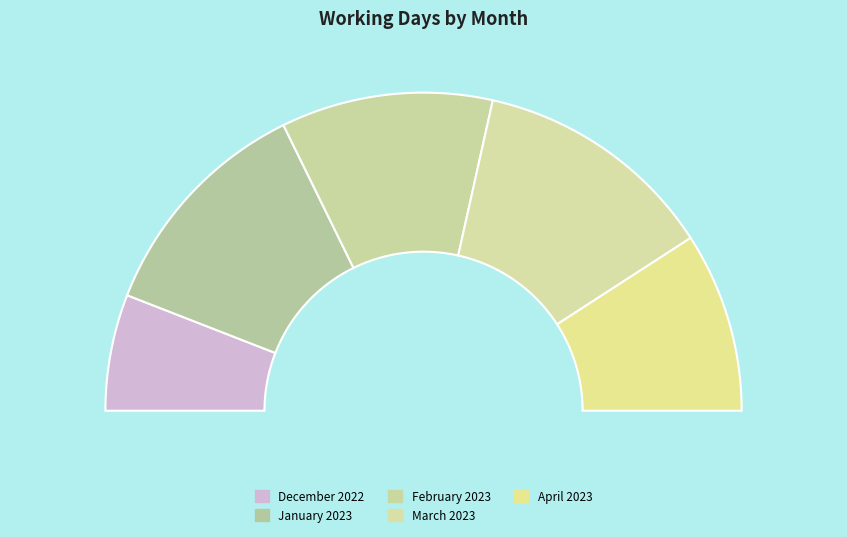

True or false: April 2023 accounts for 18% of the total.

True